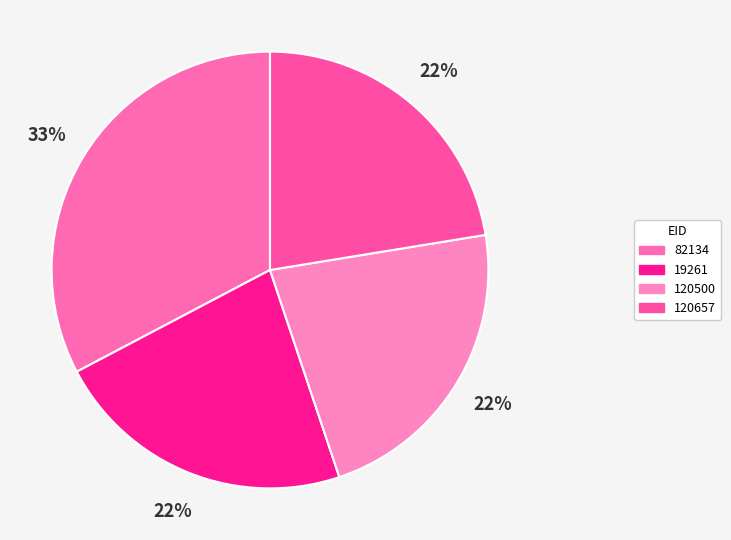

Does 19261 represent more than half of the total?

No